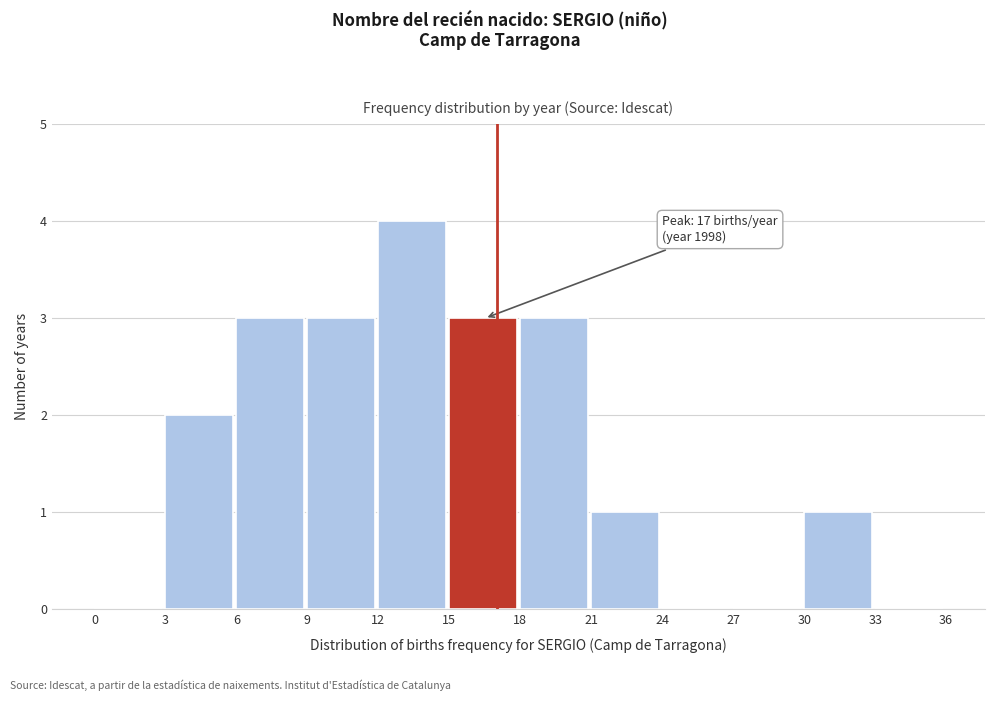

Which range on the x-axis has the tallest bar?

12 to 15